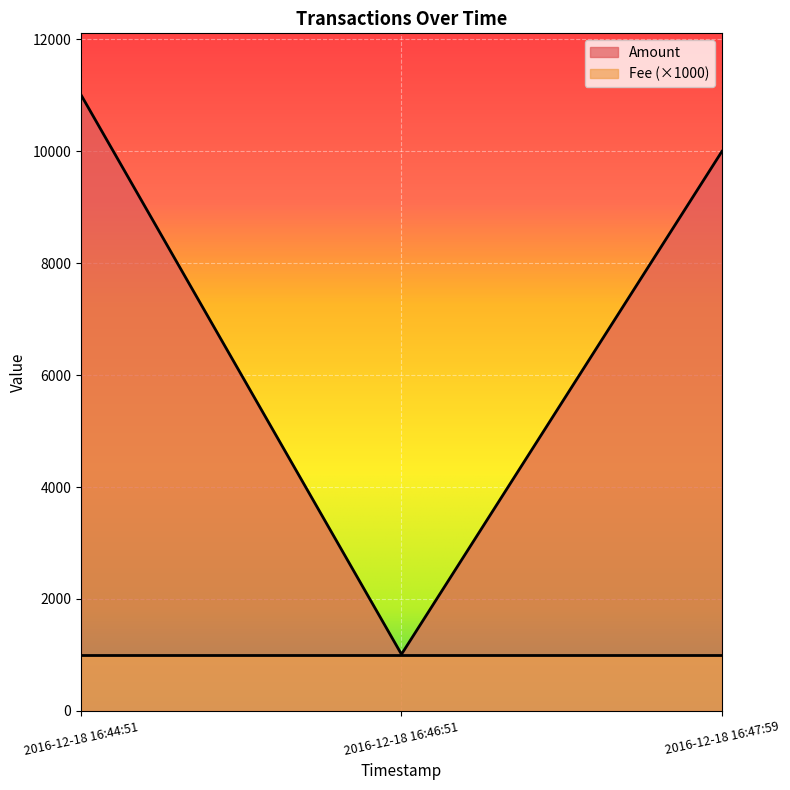

Which has a higher value, 2016-12-18 16:47:59 or 2016-12-18 16:46:51?

2016-12-18 16:47:59